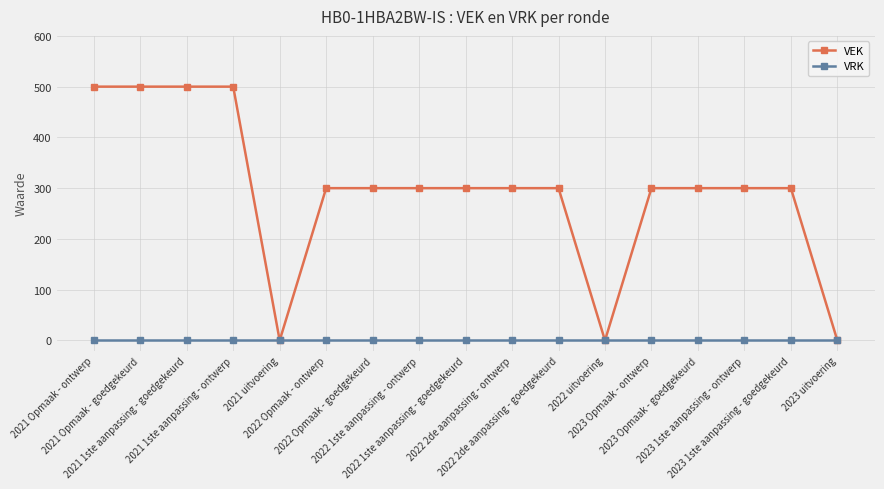

Which series changed the most between 2021 Opmaak - goedgekeurd and 2022 1ste aanpassing - ontwerp?

VEK